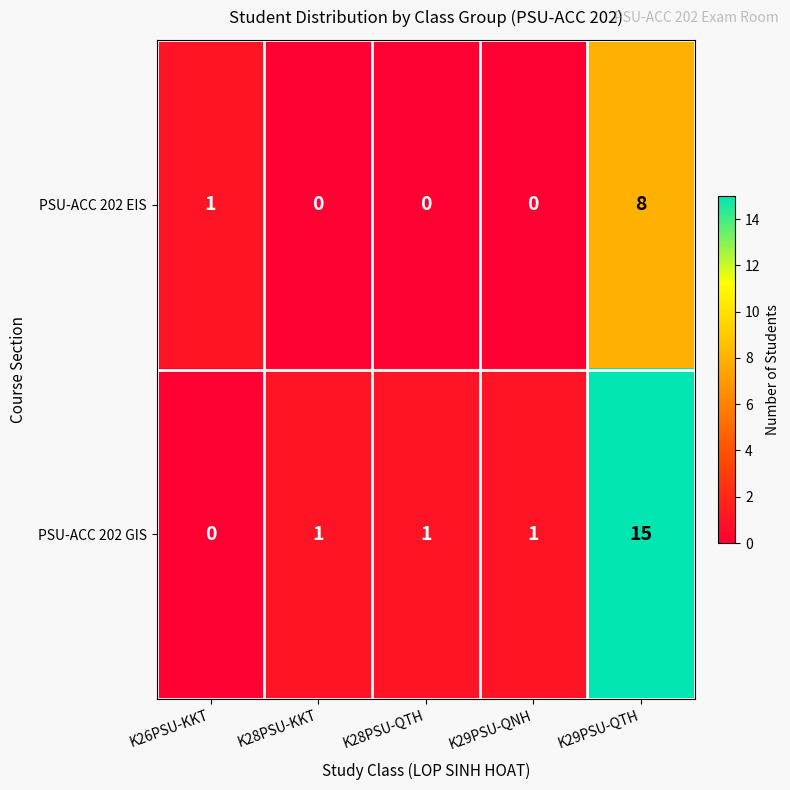

Where is PSU-ACC 202 EIS nearest to the value 4?

K26PSU-KKT